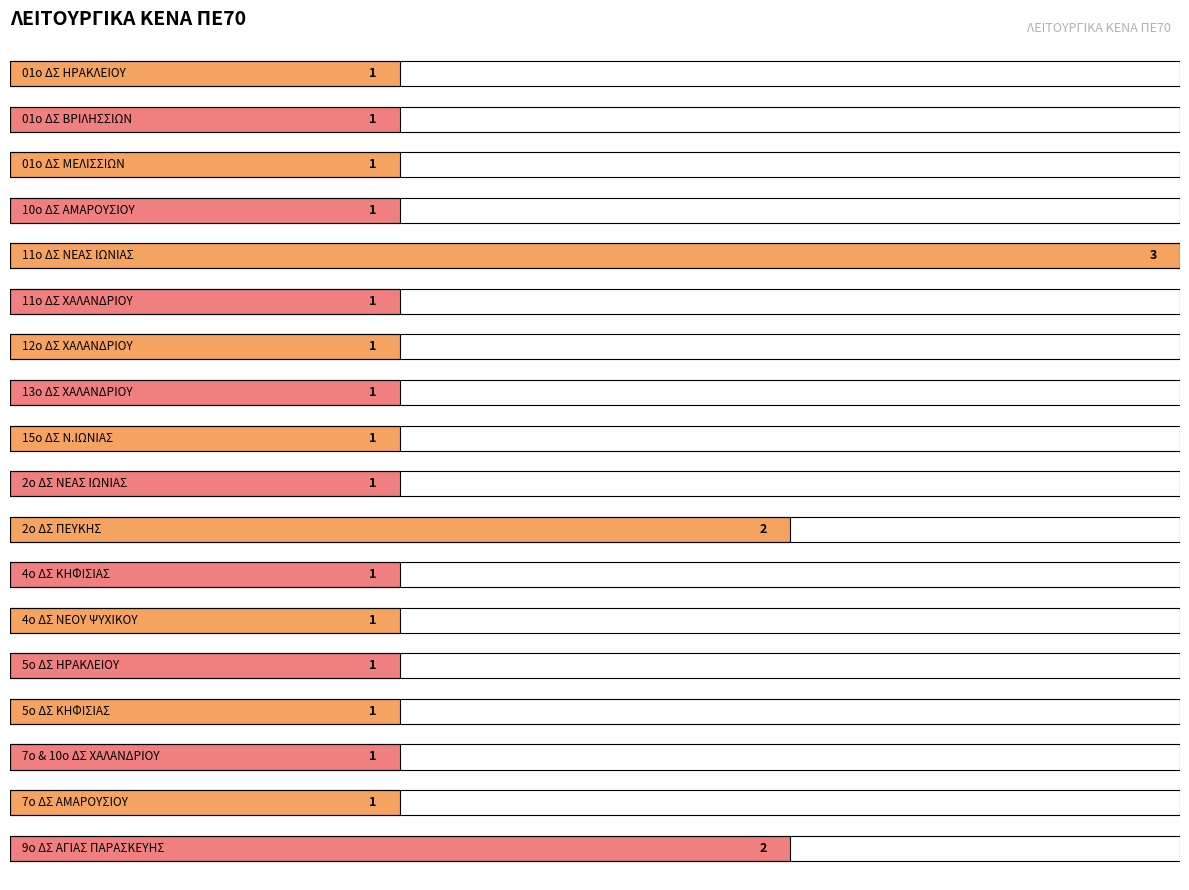

What is the label of the 11th bar from the right?

13ο ΔΣ ΧΑΛΑΝΔΡΙΟΥ